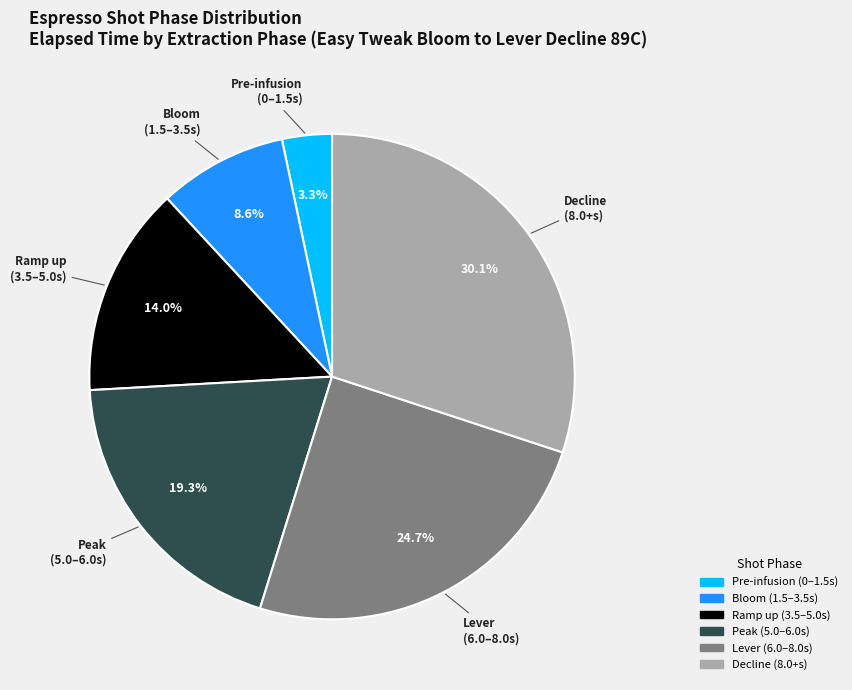

Count the number of slices in the pie.

6